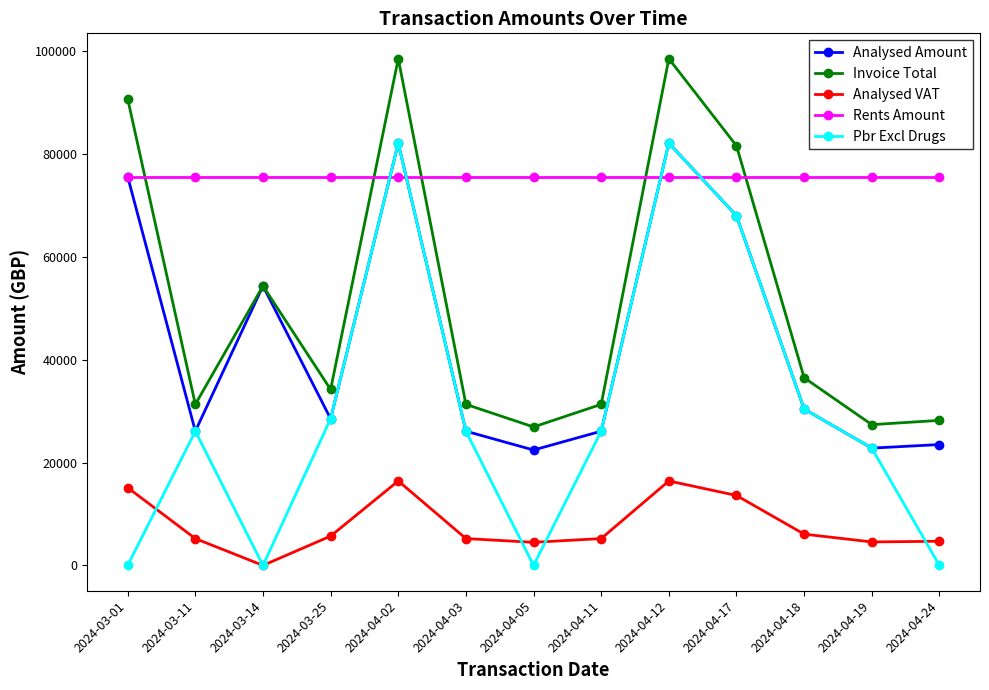

What is the total value across all series at 2024-04-11?

164340.0